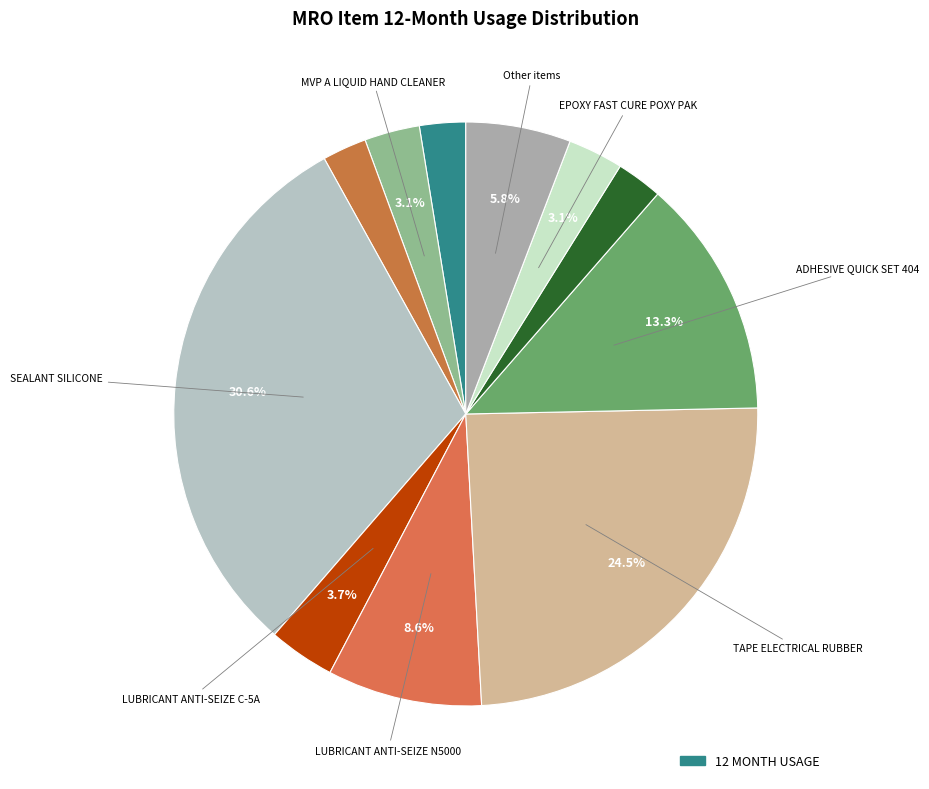

What is the largest slice in the pie chart?

SEALANT SILICONE